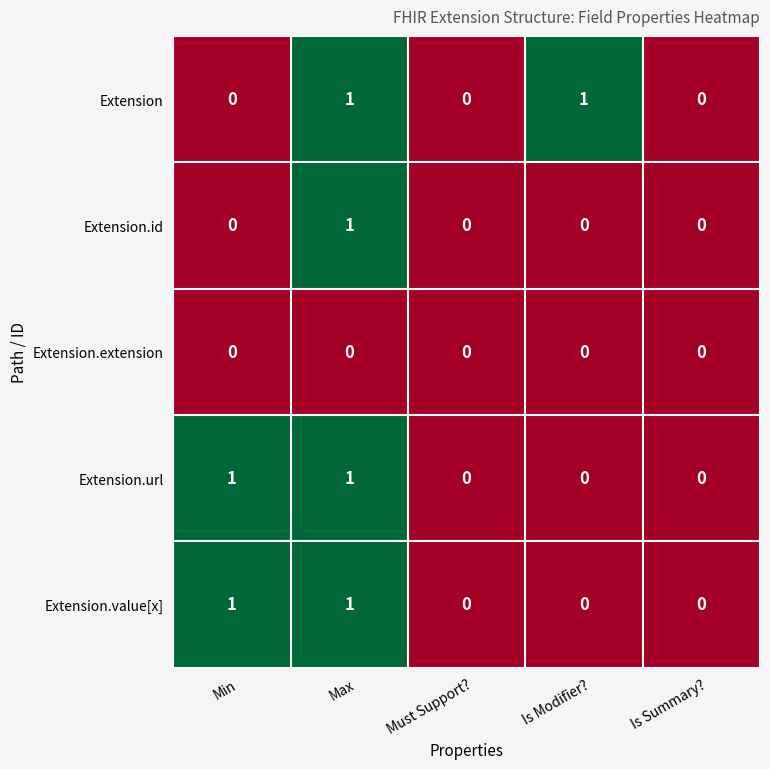

Which series changed the most between Is Modifier? and Is Summary??

Extension